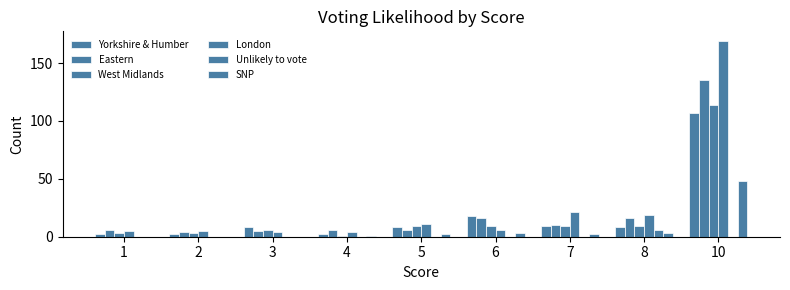

What is the difference between the second highest and minimum values in the West Midlands series?

8